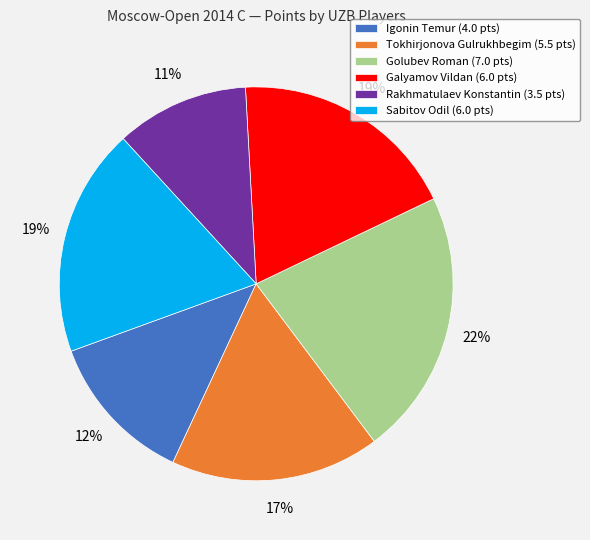

To the nearest percent, what percentage of the pie is Tokhirjonova Gulrukhbegim?

17%